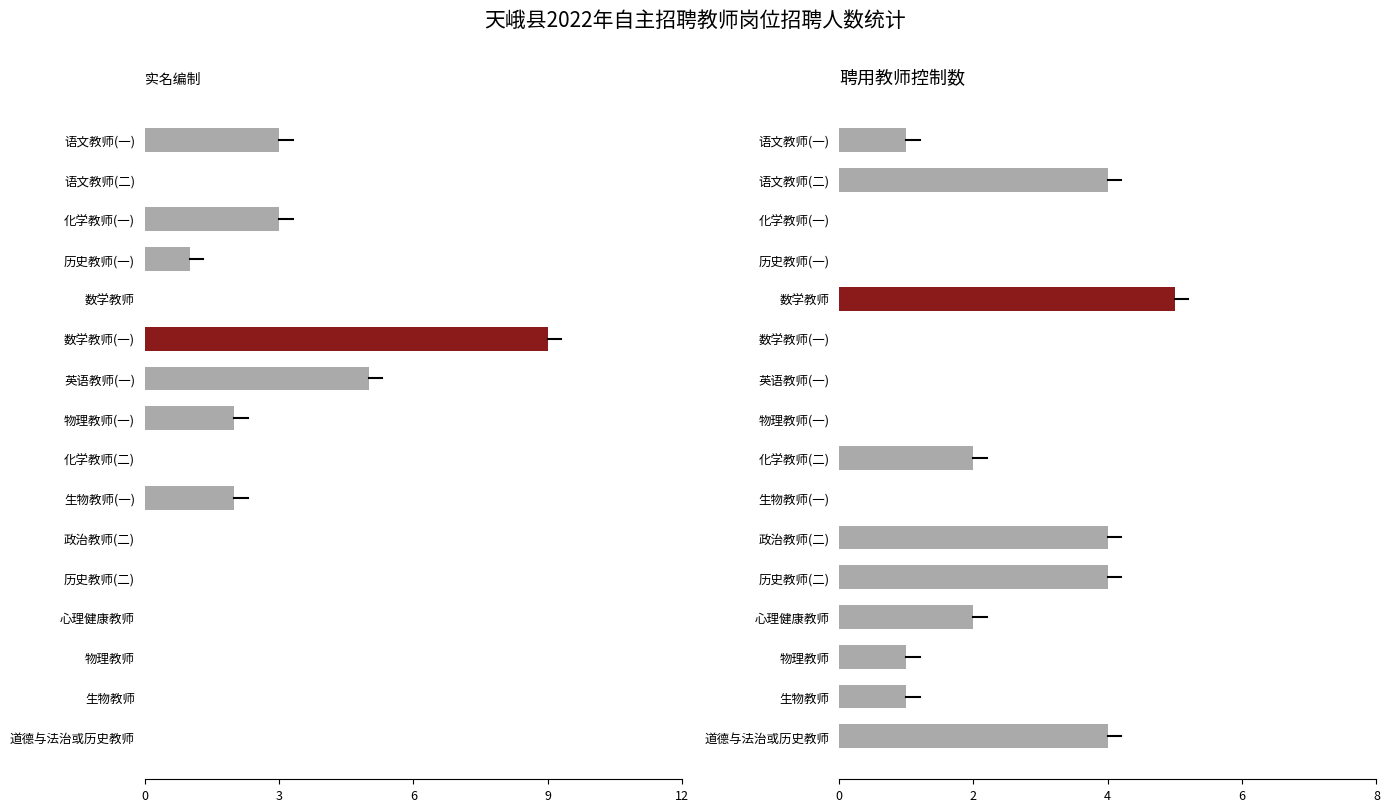

Reading right to left, transcribe all the data shown in this chart.

实名编制: 0	0	0	0	0	0	2	0	2	5	9	0	1	3	0	3
聘用教师控制数: 4	1	1	2	4	4	0	2	0	0	0	5	0	0	4	1